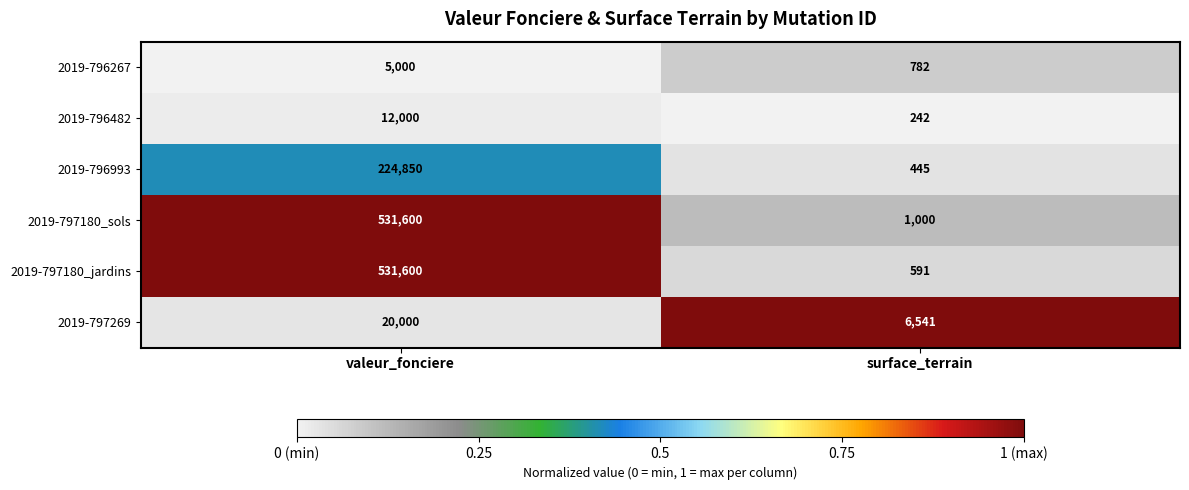

At which category is the sum across all series the highest?

valeur_fonciere